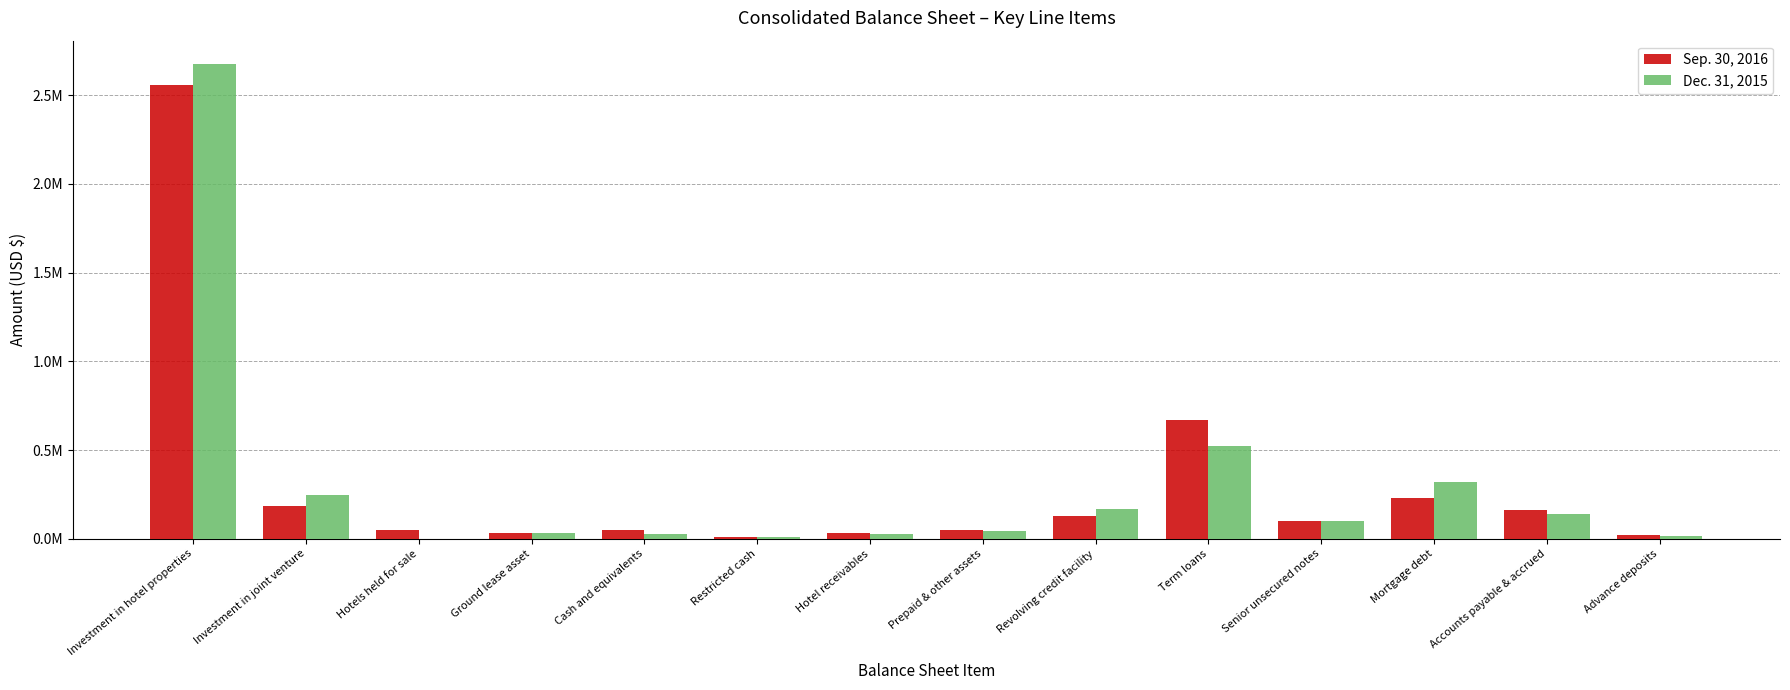

What are all the series names shown in the legend?

Sep. 30, 2016, Dec. 31, 2015